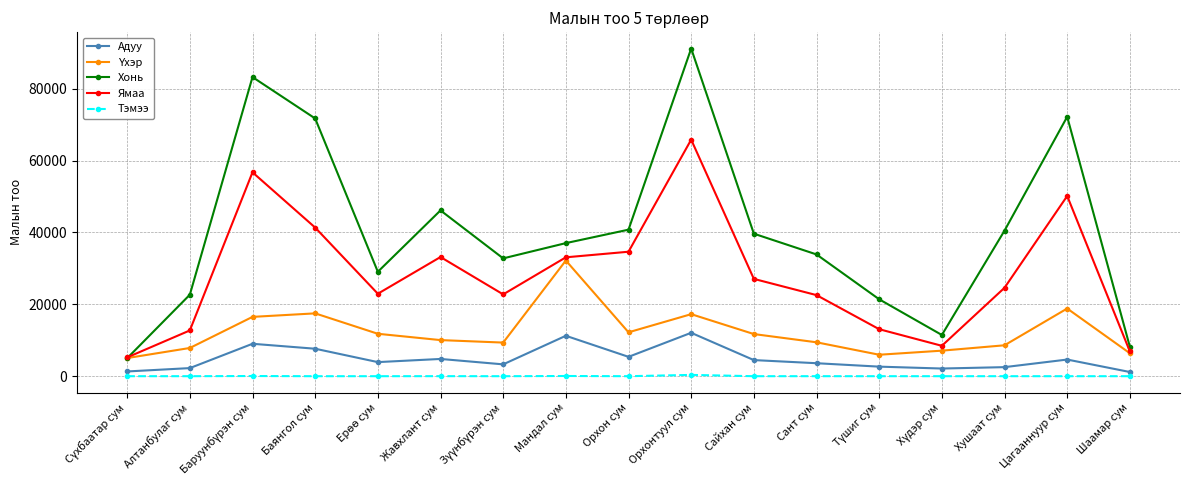

True or false: Тэмээ has more than 2 interior local peaks.

True